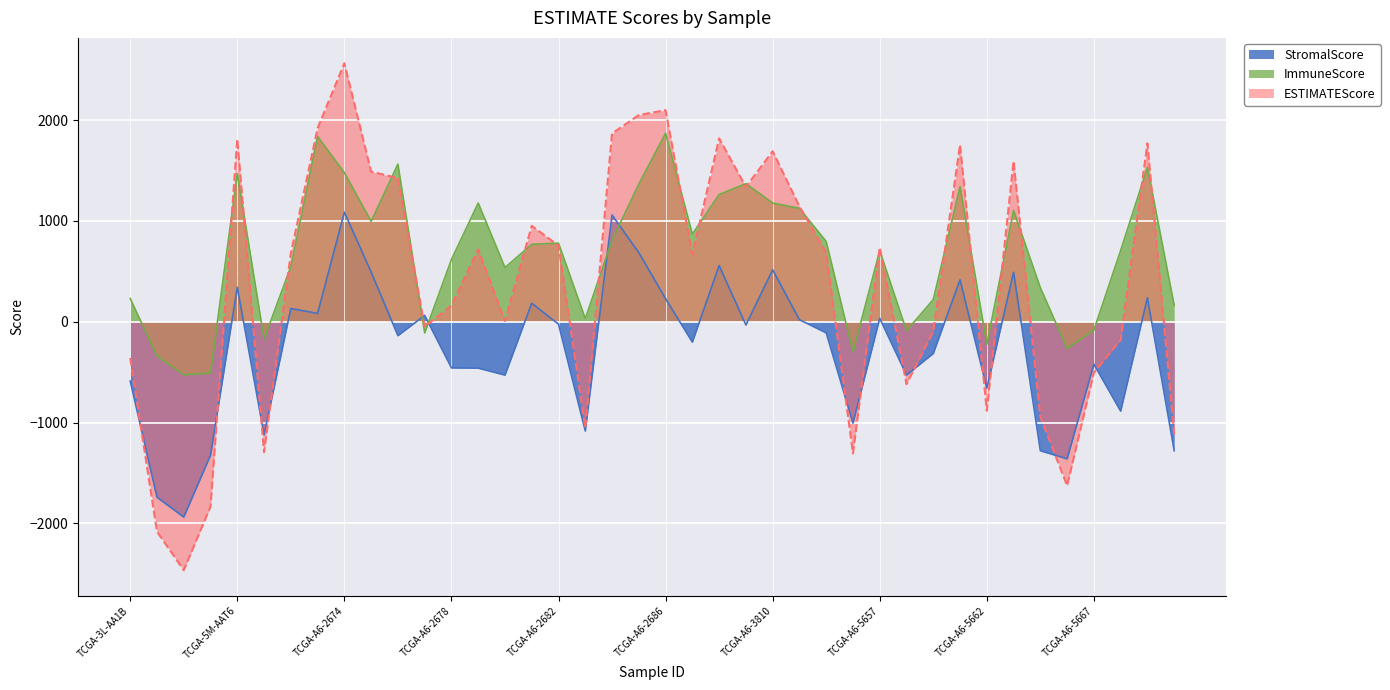

How many values in the ImmuneScore series are below 767?

20